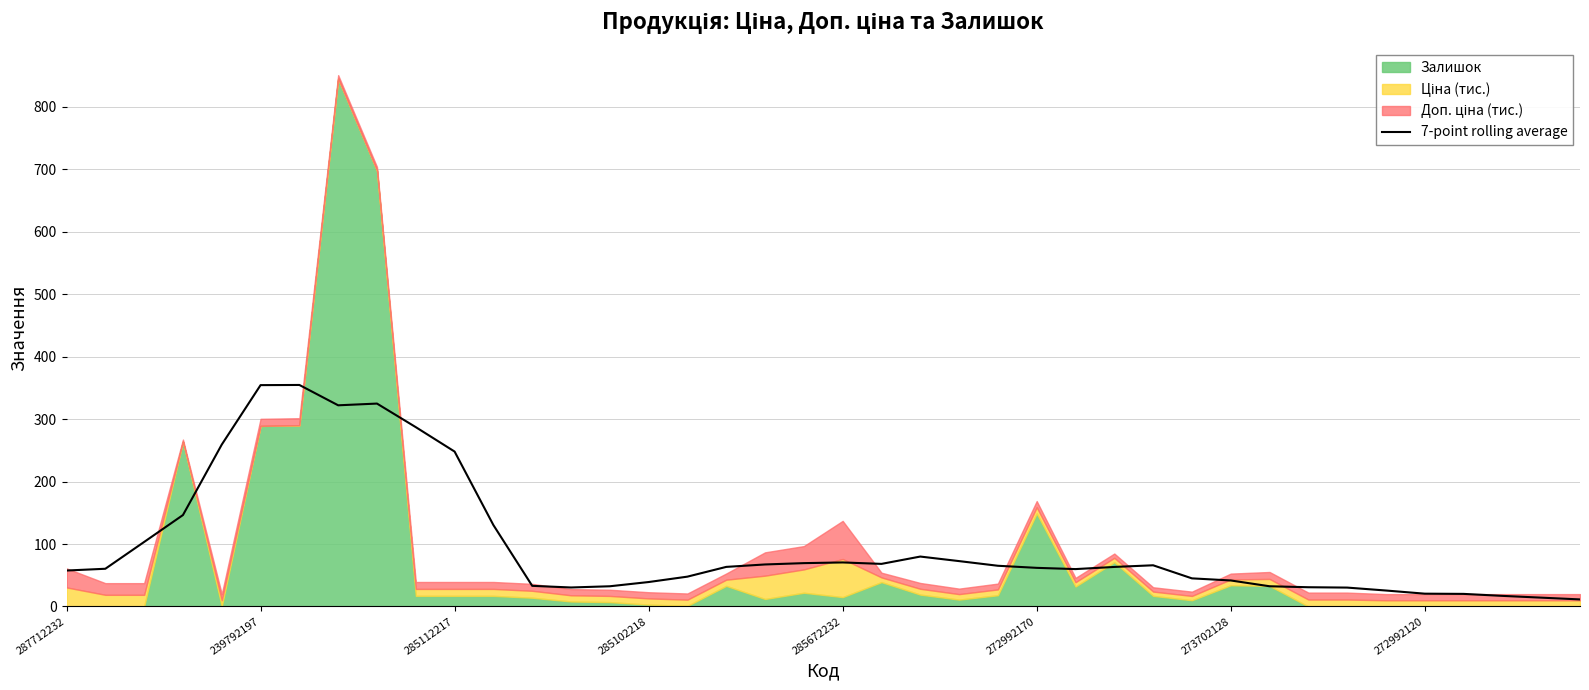

True or false: 7-point rolling average has a value of 27.3 at 287712232.

False